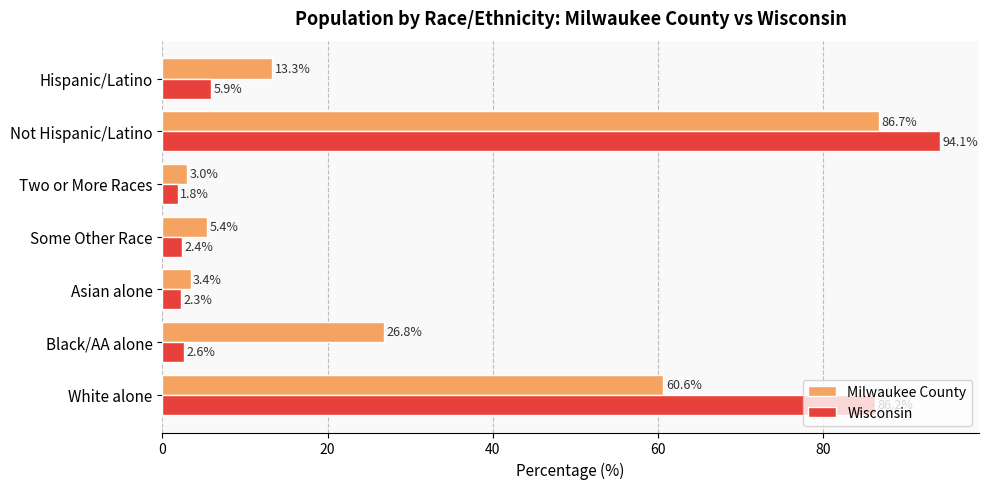

What is the maximum value shown in the chart?

94.1